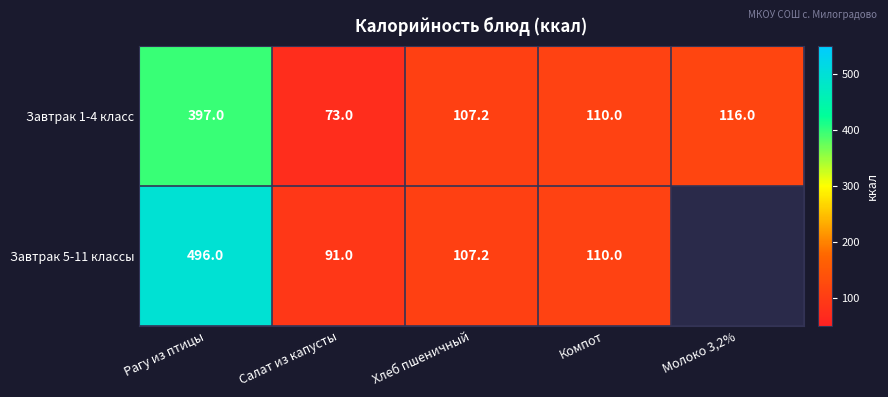

Which label corresponds to the largest value in the chart?

Рагу из птицы